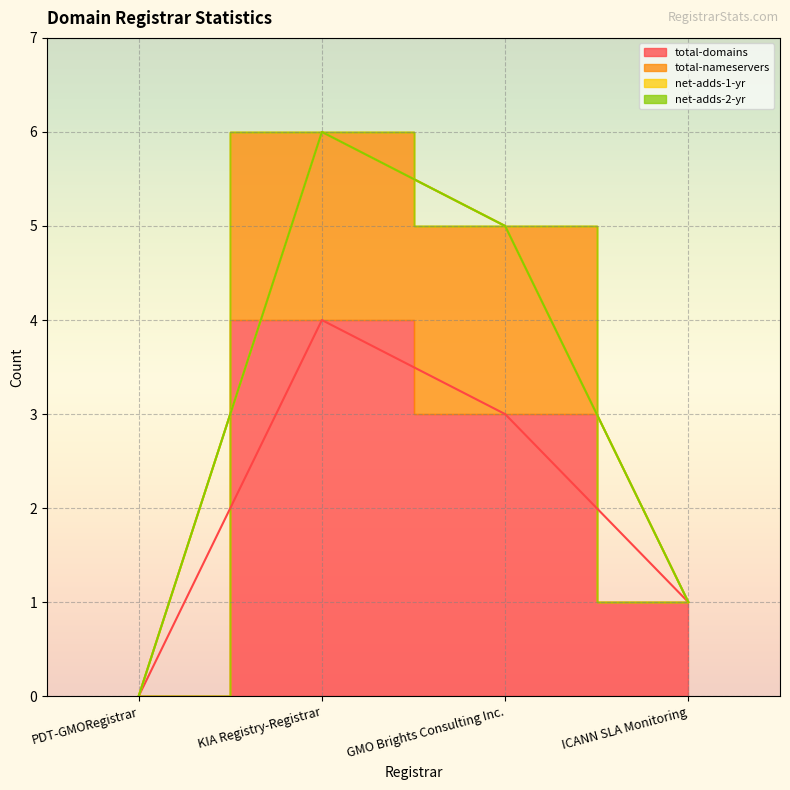

Where is the first local maximum for total-domains?

KIA Registry-Registrar